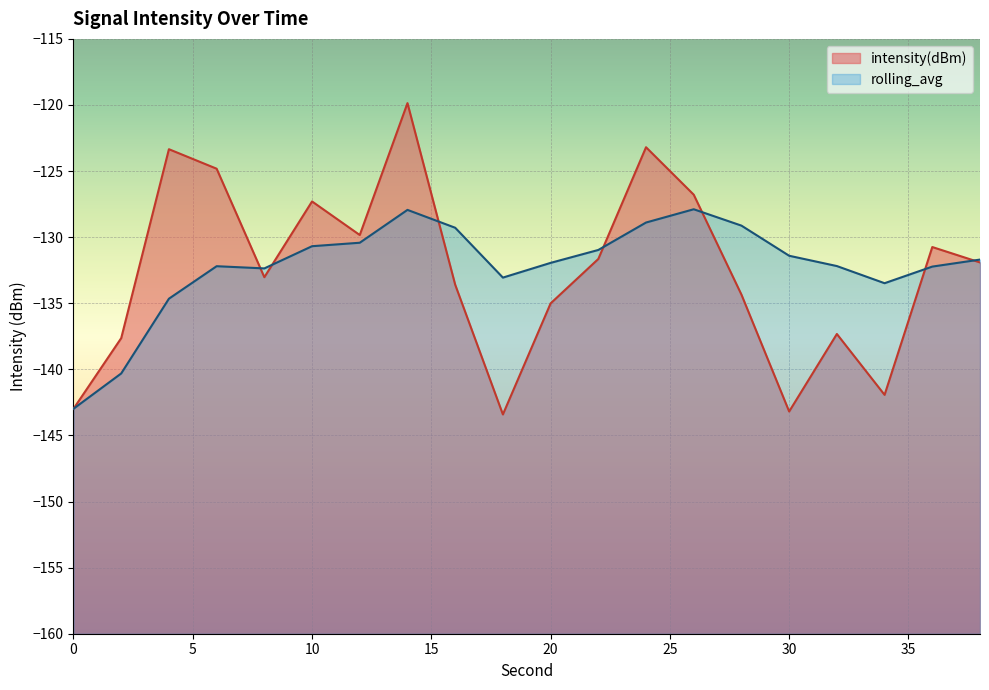

Which series changed the most between 24 and 36?

intensity(dBm)